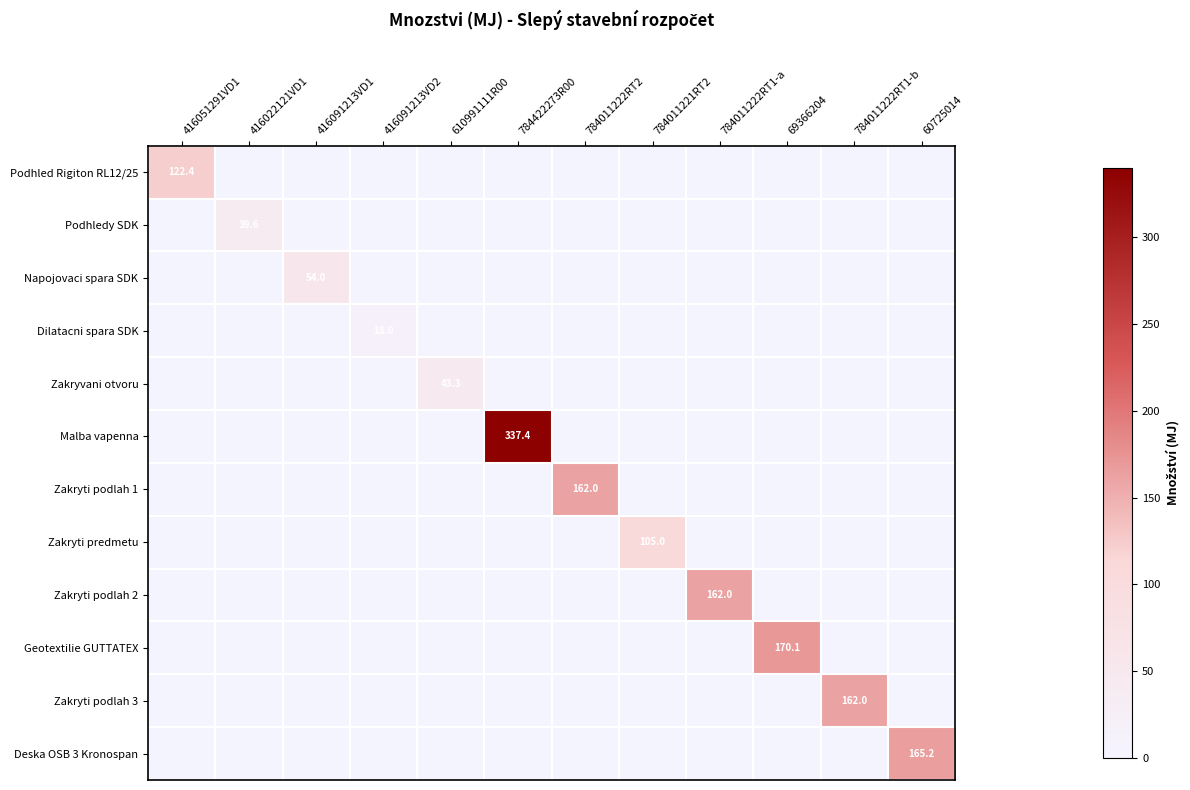

Which category has the lowest value across all series?

416022121VD1